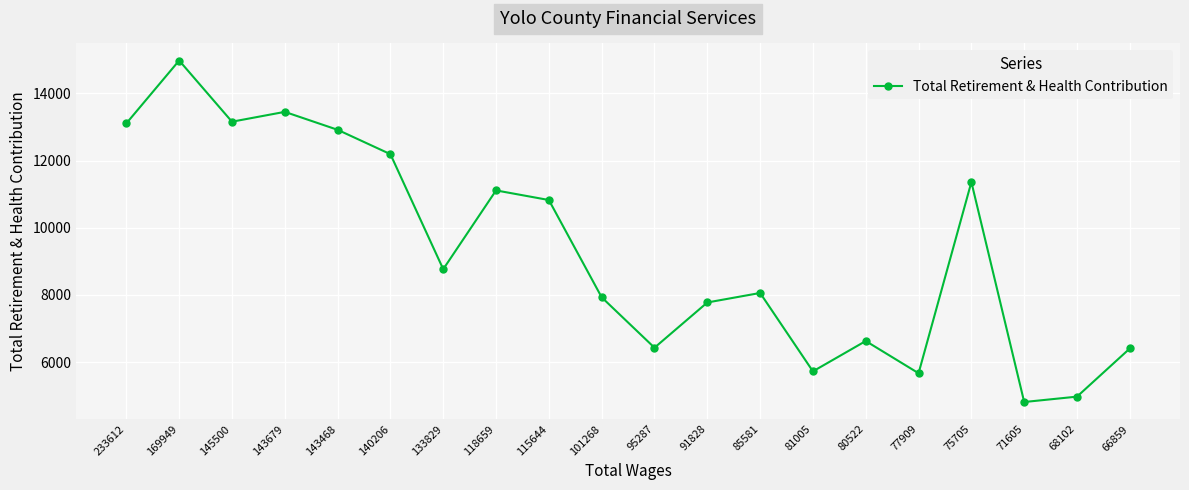

At which category does the data reach its first local peak?

169949